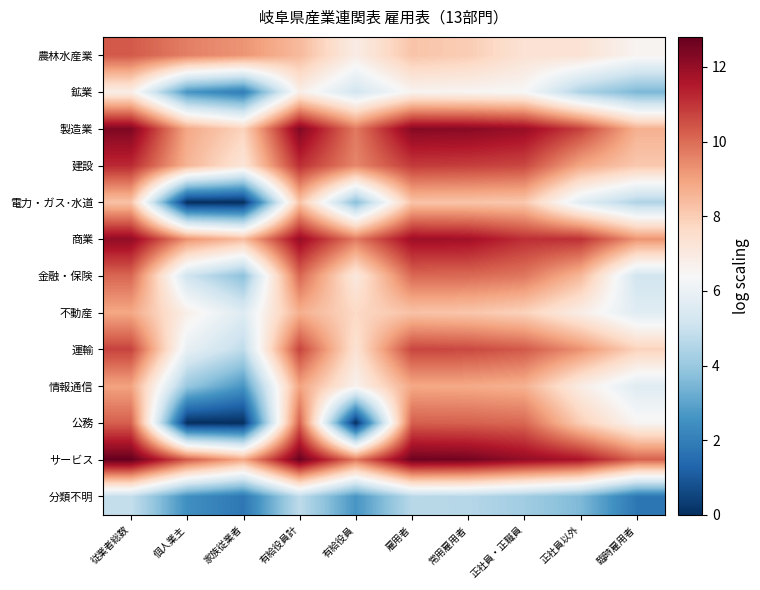

Which series changed the most between 常用雇用者 and 正社員以外?

電力・ガス･水道